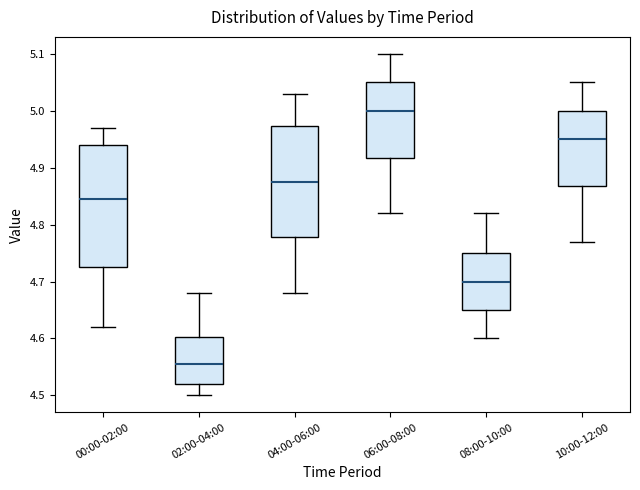

Which box has the lowest median line?

02:00-04:00